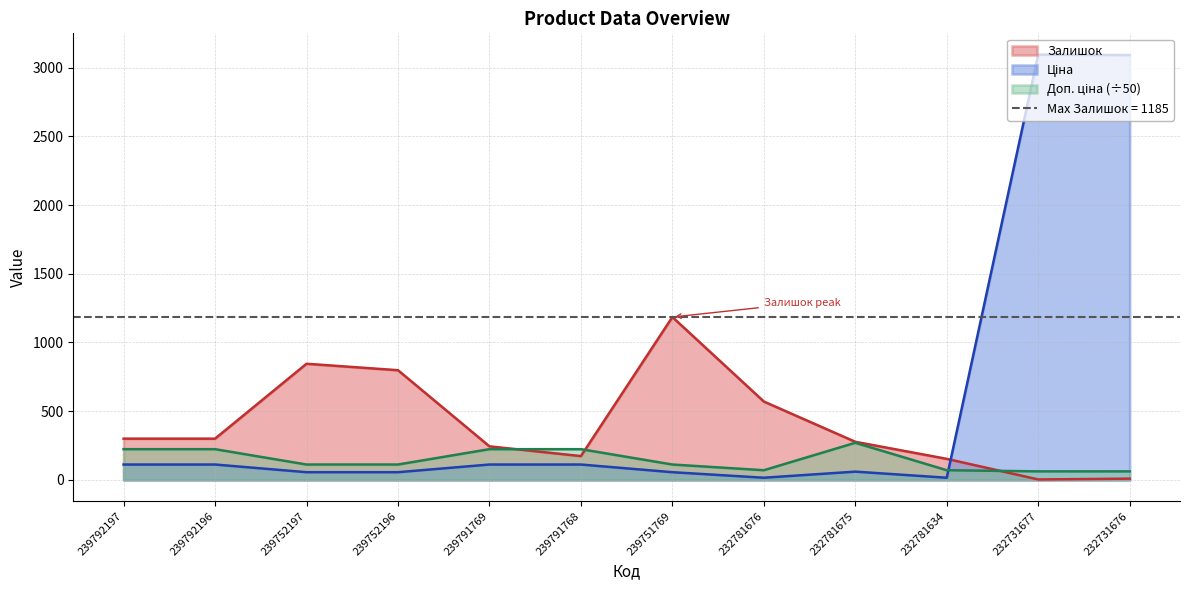

What is the total value across all series at 232731676?

3162.1